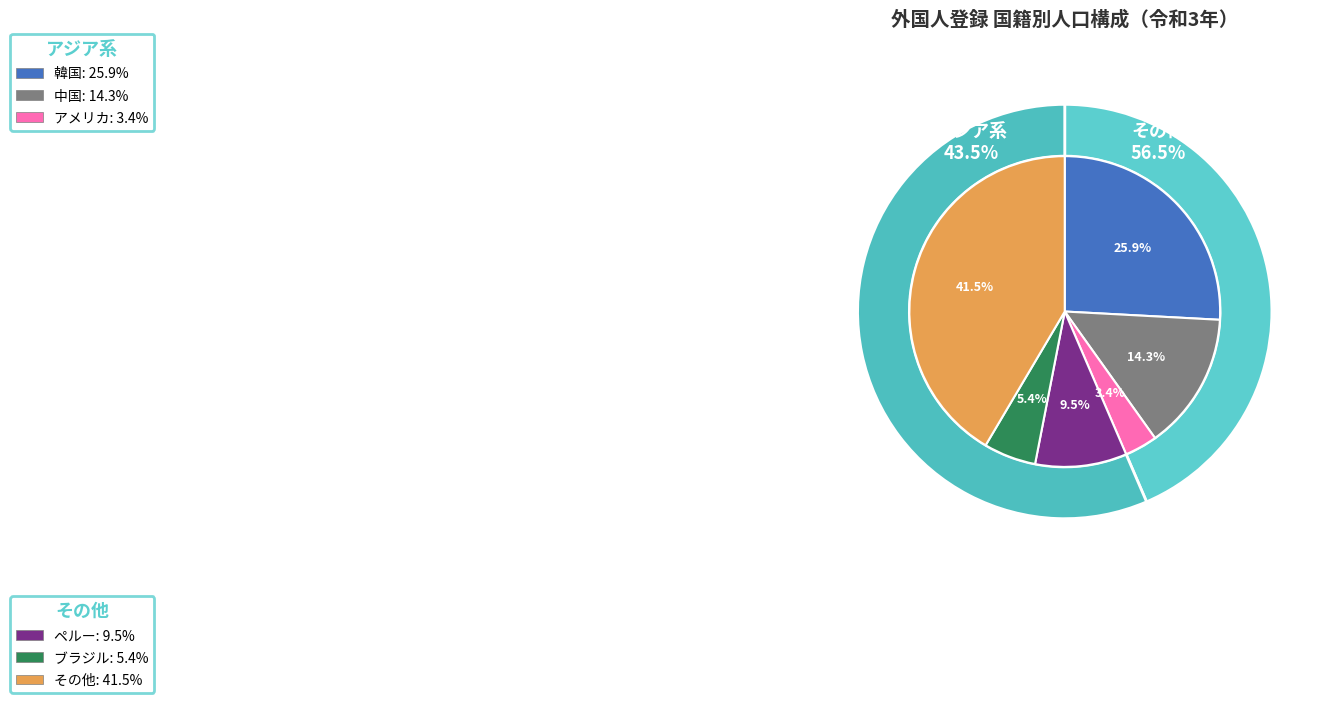

To the nearest percent, what is the average slice percentage?

17%